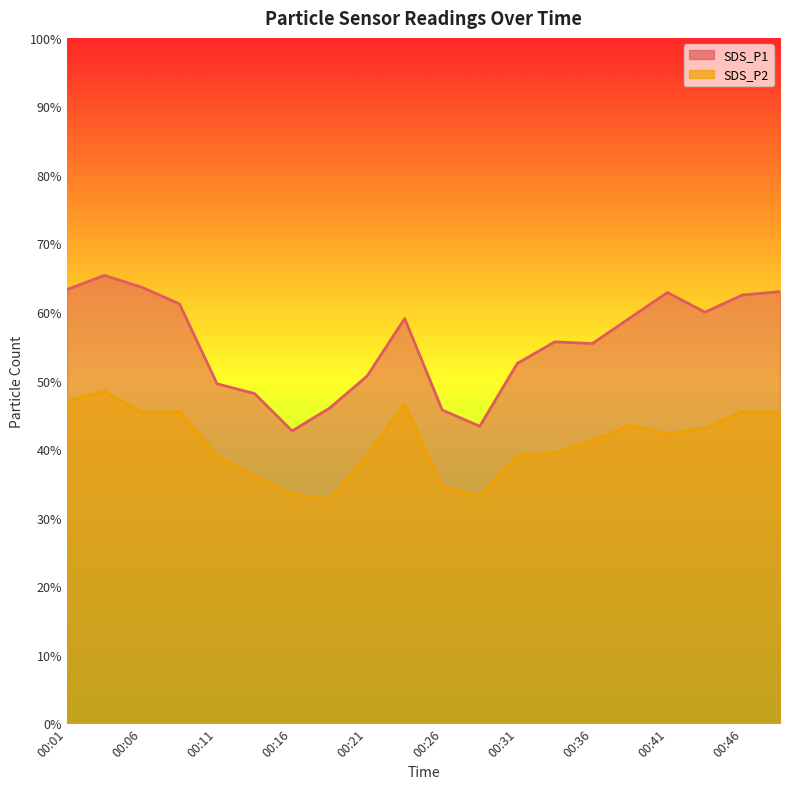

Read the SDS_P1 value at 00:13.

48.1